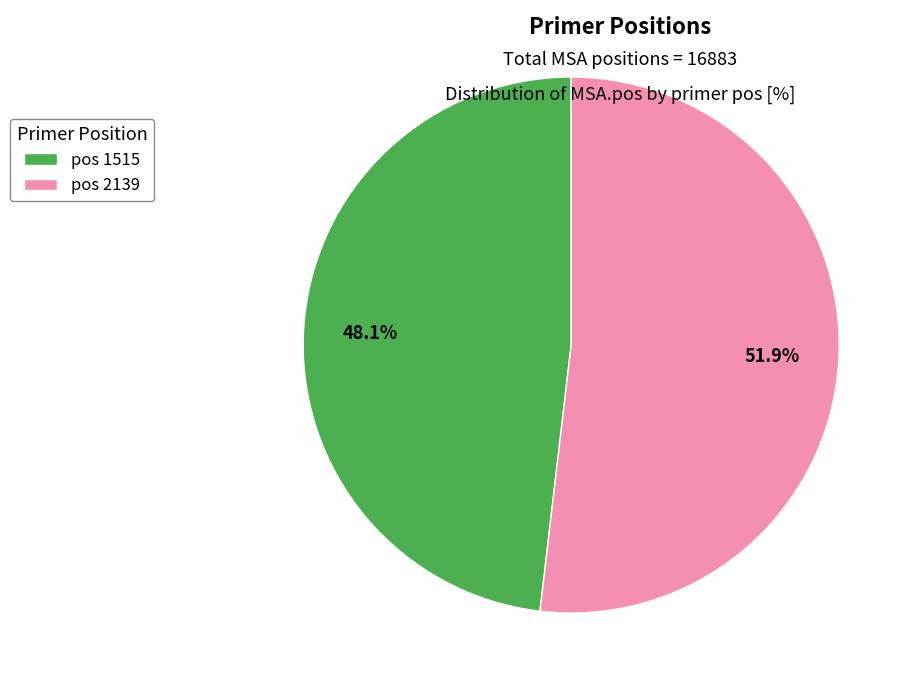

What is the ratio of the value at pos 2139 to the value at pos 1515?

1.1